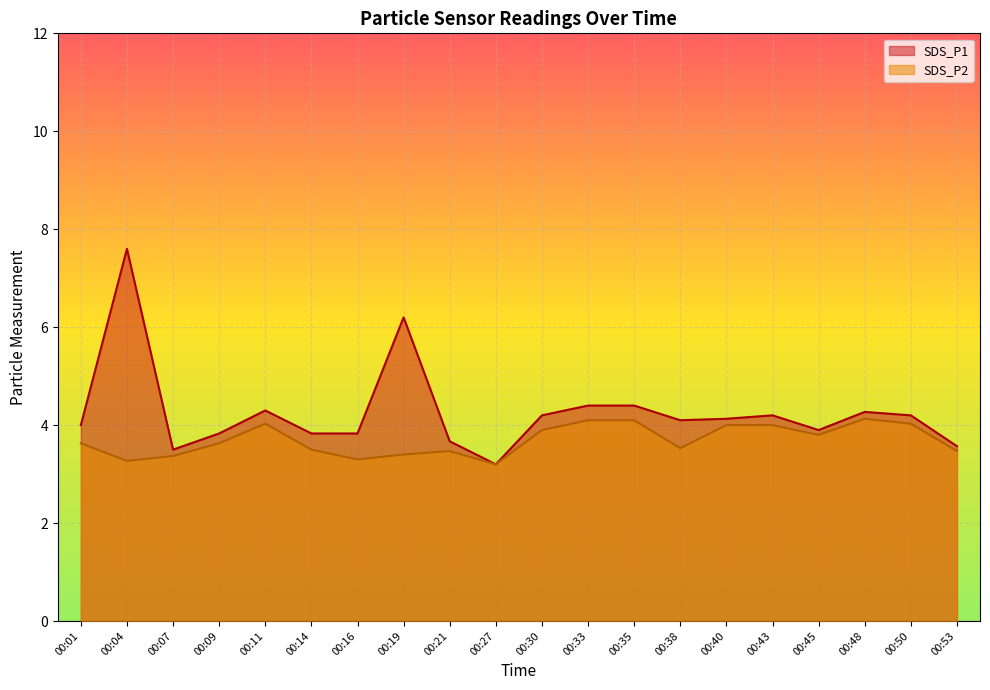

What is the sum of all SDS_P2 values?

73.9